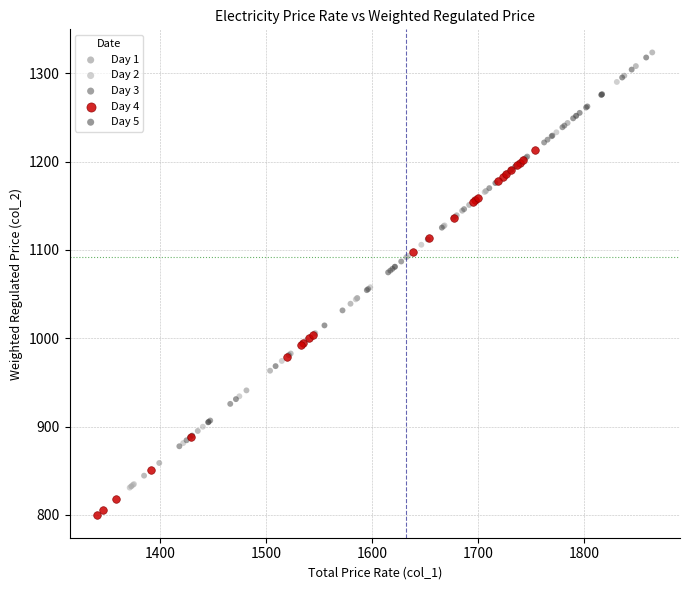

Which series contains the lowest Y value?

Day 4